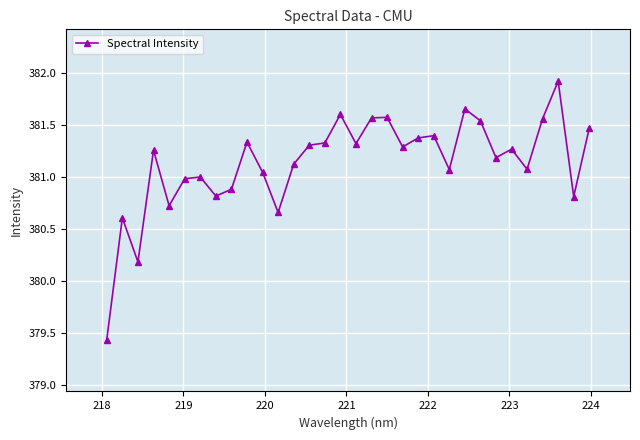

What is the value of the 31st point from the left?

380.8